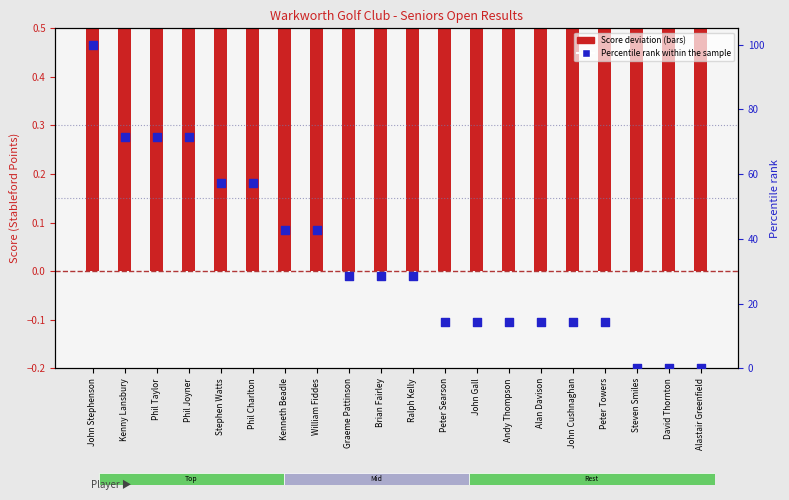

Which series contains the highest Y value?

Percentile rank within the sample